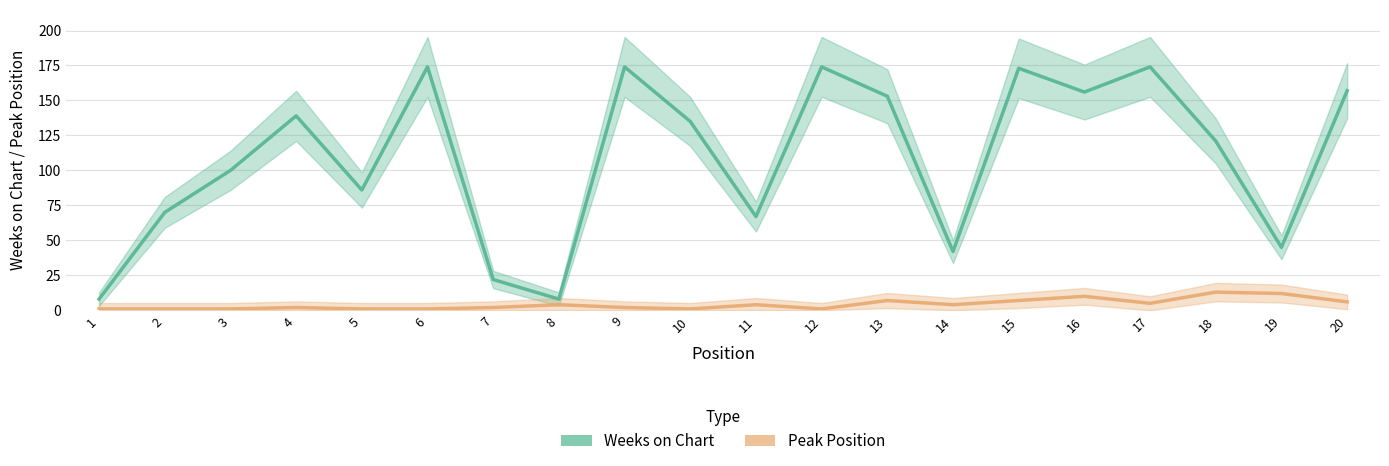

Which series has the largest range (max minus min)?

Weeks on Chart